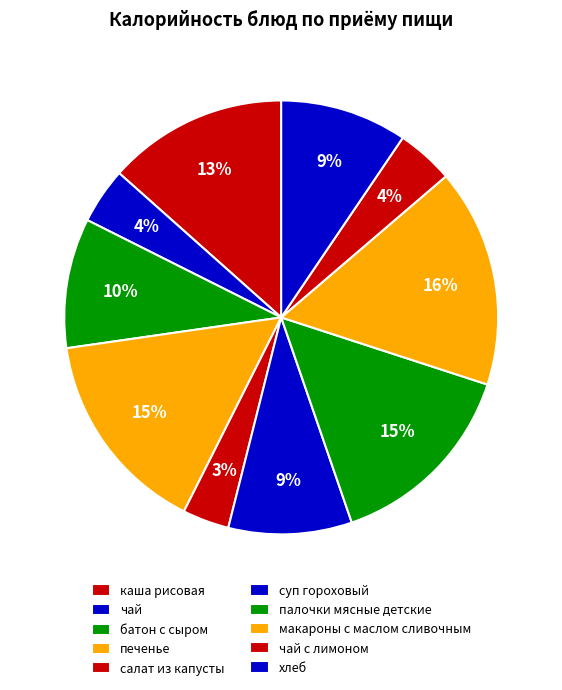

True or false: макароны с маслом сливочным accounts for 16% of the total.

True